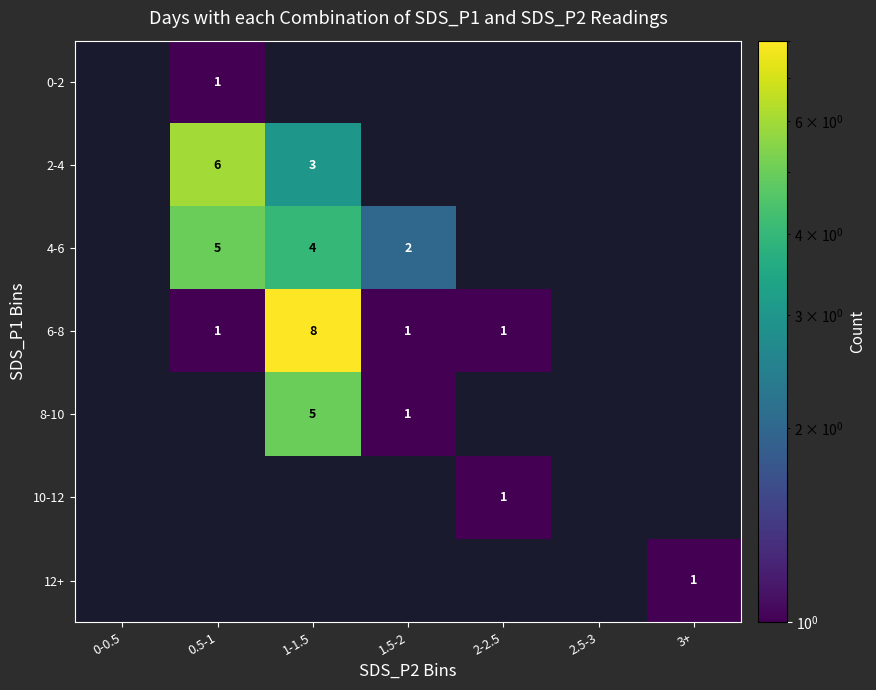

Is it true that 2-4 equals 1 at 1-1.5?

False